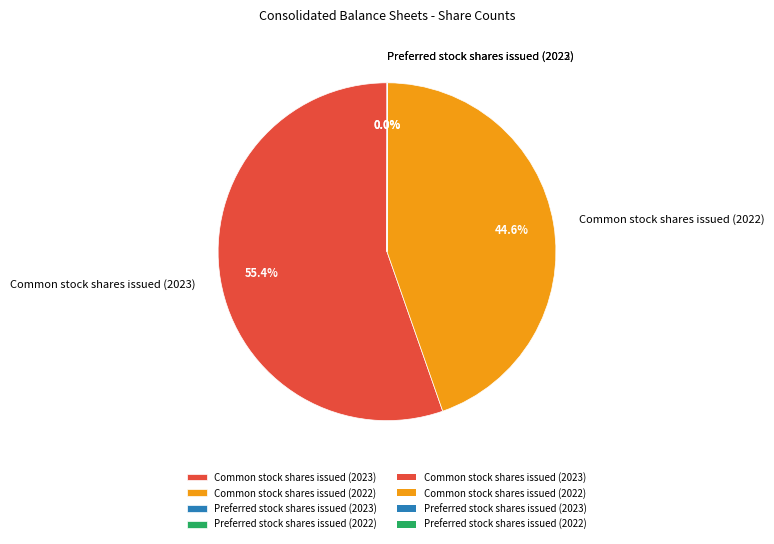

What percentage is NOT represented by Common stock shares issued (2022)?

55.4%